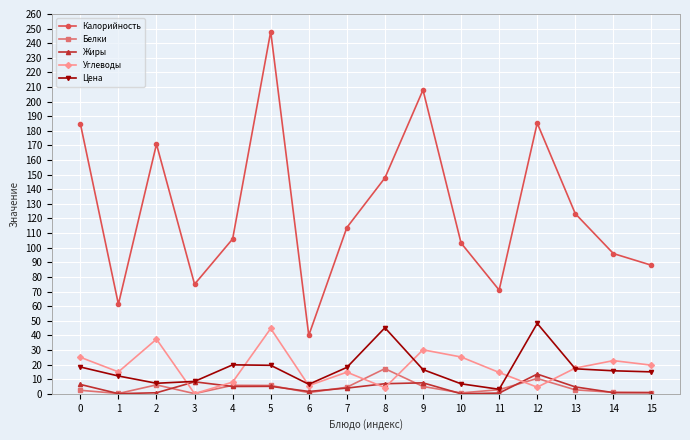

Rank the series by their maximum value, from lowest to highest.

Жиры, Белки, Углеводы, Цена, Калорийность